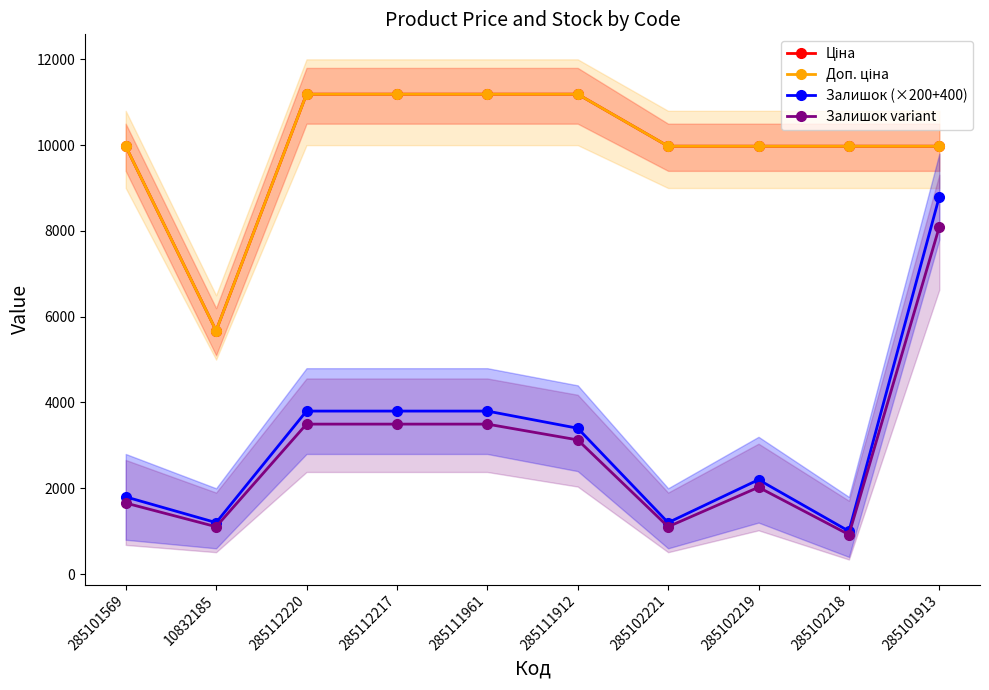

What is the spread (max minus min) of values at 285102218?

9055.0